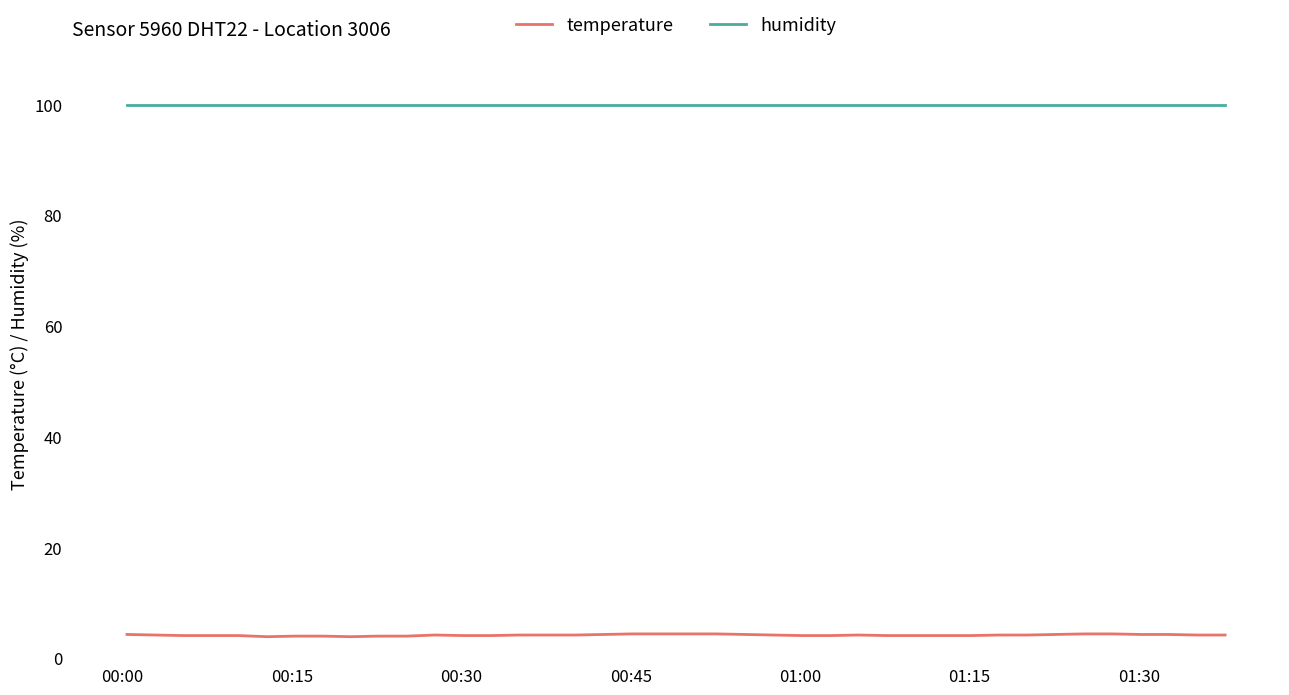

List the series in order of their overall mean, lowest first.

temperature, humidity